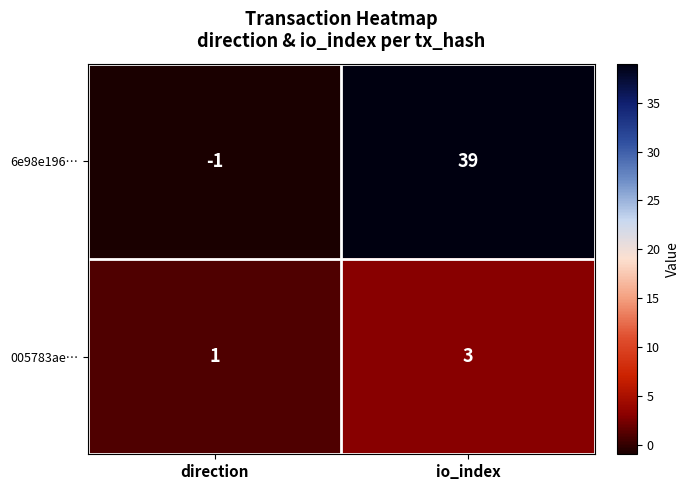

Rank the series at io_index from lowest to highest value.

005783ae…, 6e98e196…